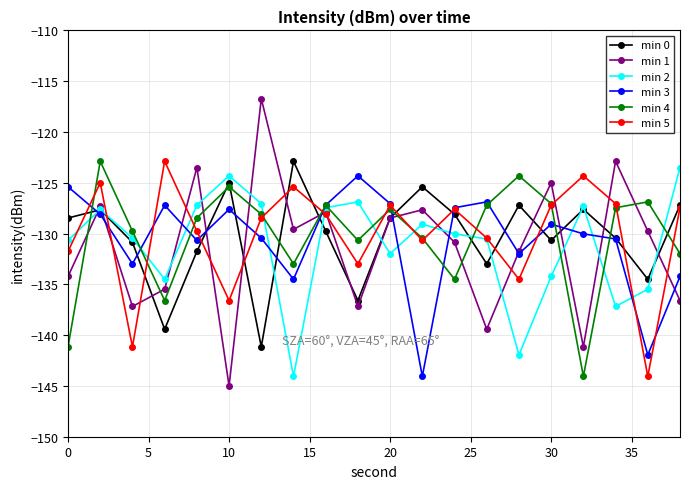

Does the chart display data point markers on the line(s)?

Yes